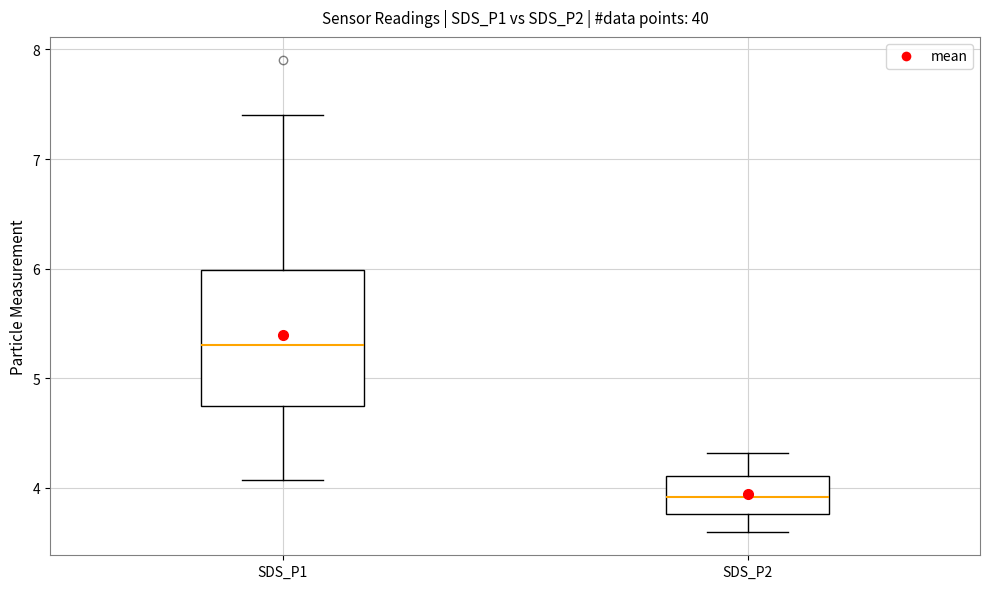

Reading left to right, transcribe this box plot: for each box, give where its median line is, the range the box spans, and where its two whiskers end, as read against the y-axis. The values are not printed on the chart, so give them approximately, as read against the axis.

SDS_P1: median 5.3, box 4.8 to 6.0, whiskers 4.1 to 7.4
SDS_P2: median 3.9, box 3.8 to 4.1, whiskers 3.6 to 4.3